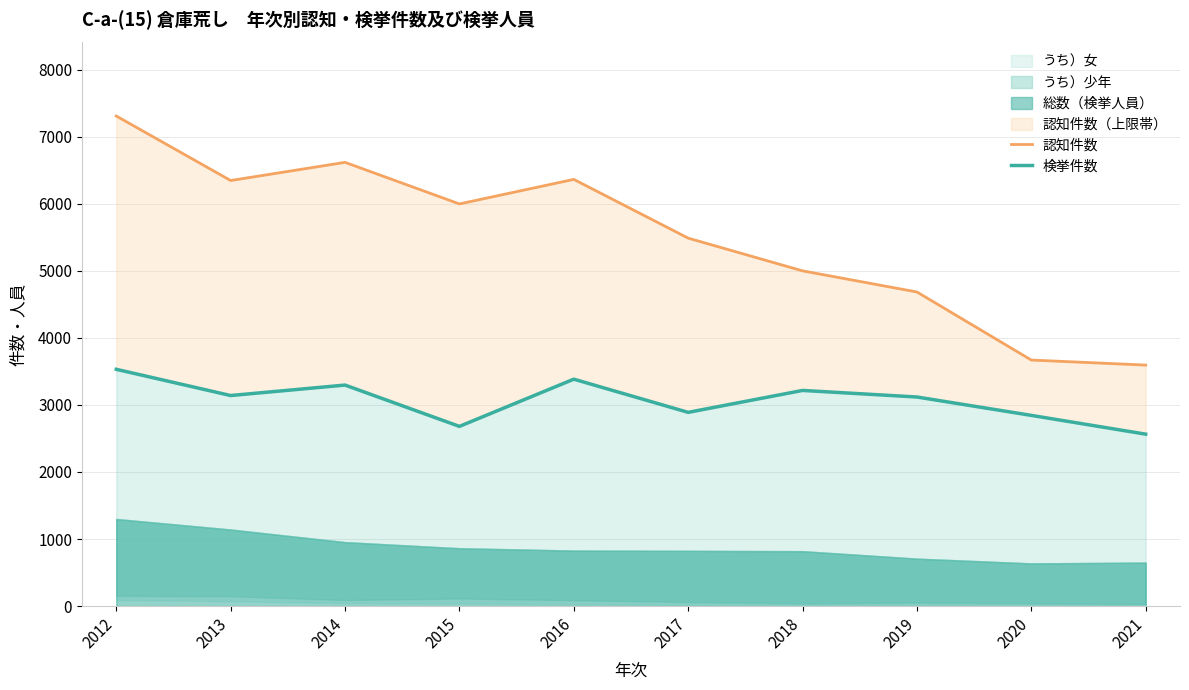

Which series has the widest spread of values?

認知件数